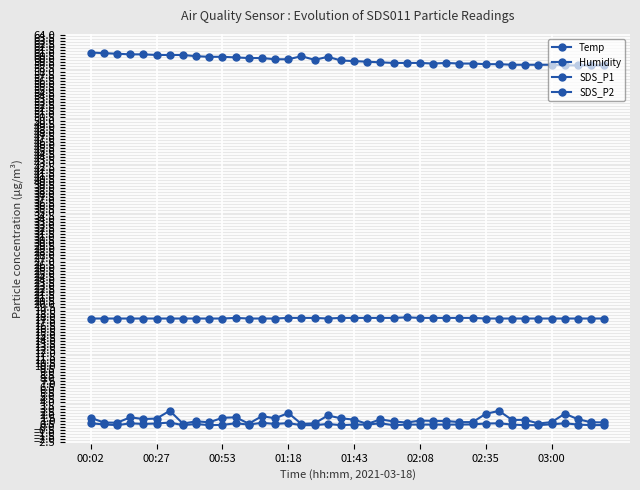

Is this an area chart (filled region under the line)?

No